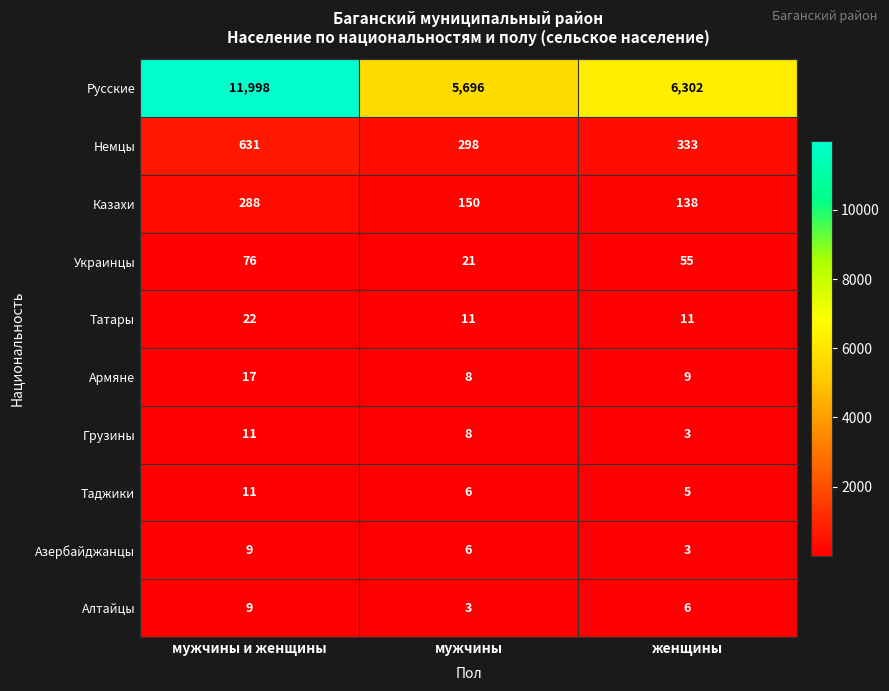

What is the spread (max minus min) of values at женщины?

6299